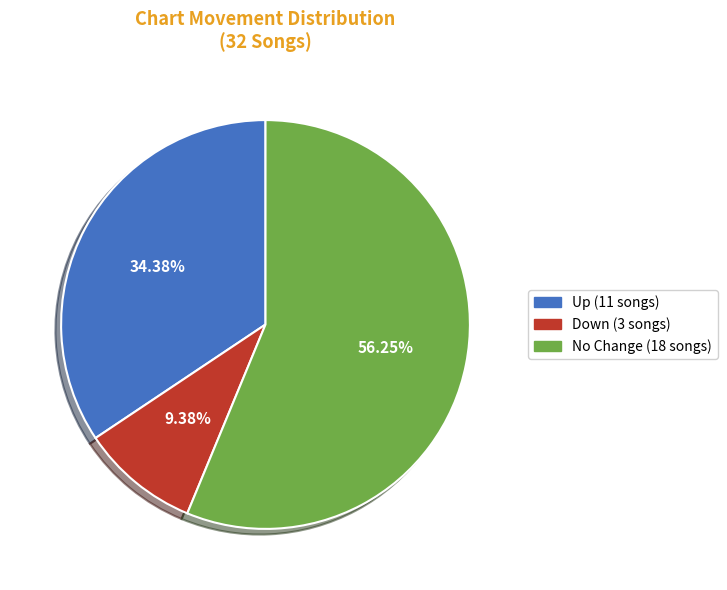

How many segments does this pie chart have?

3